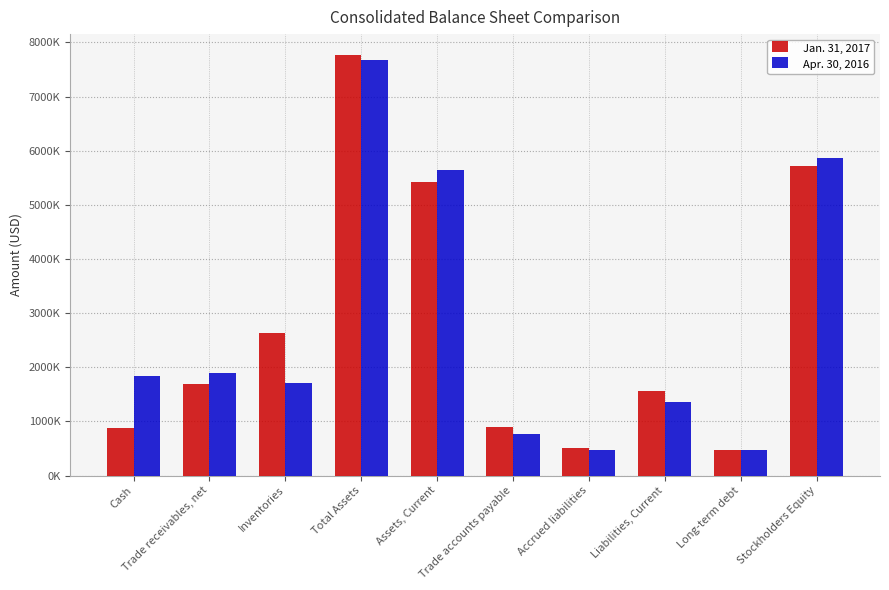

Does the chart contain stacked bars?

No